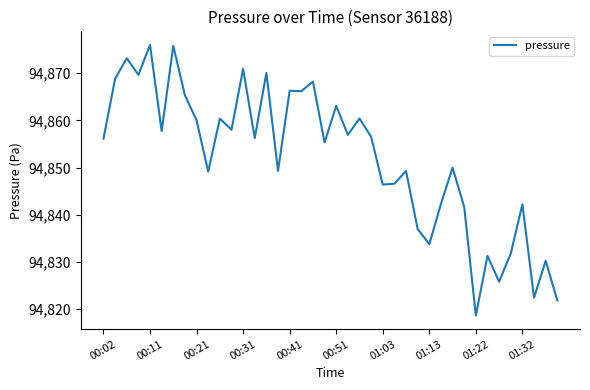

What is the greatest value displayed?

94876.0